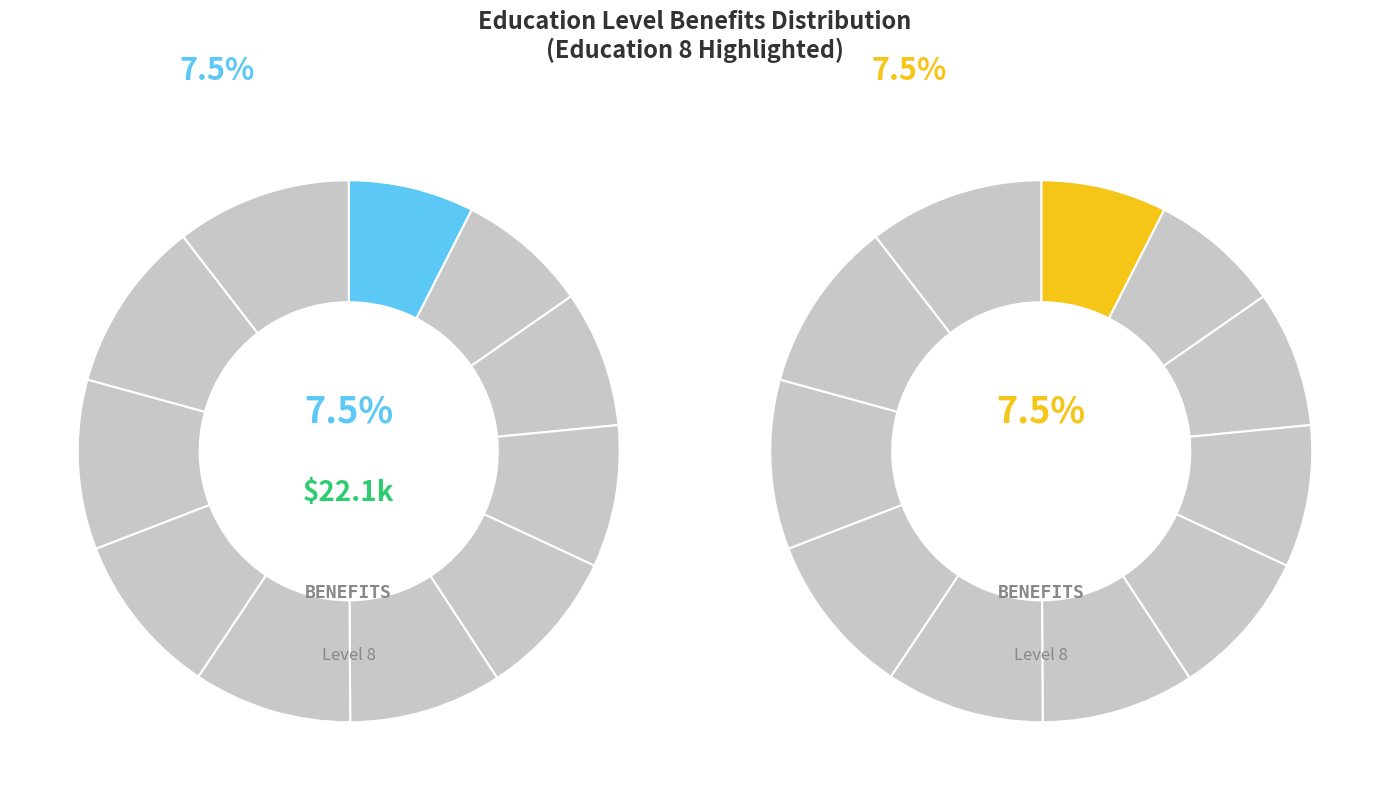

To the nearest percent, what is the average slice percentage?

9%